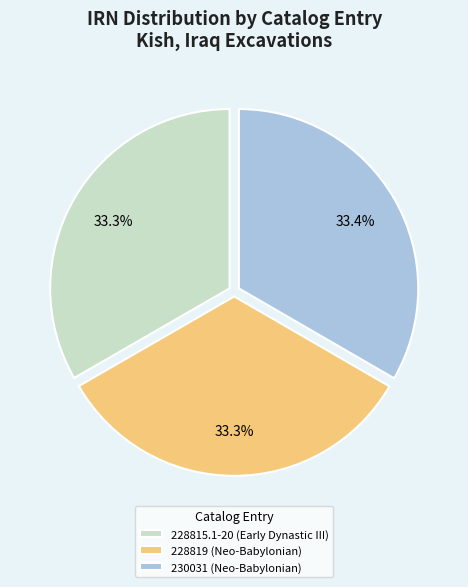

How many slices are in this pie chart?

3